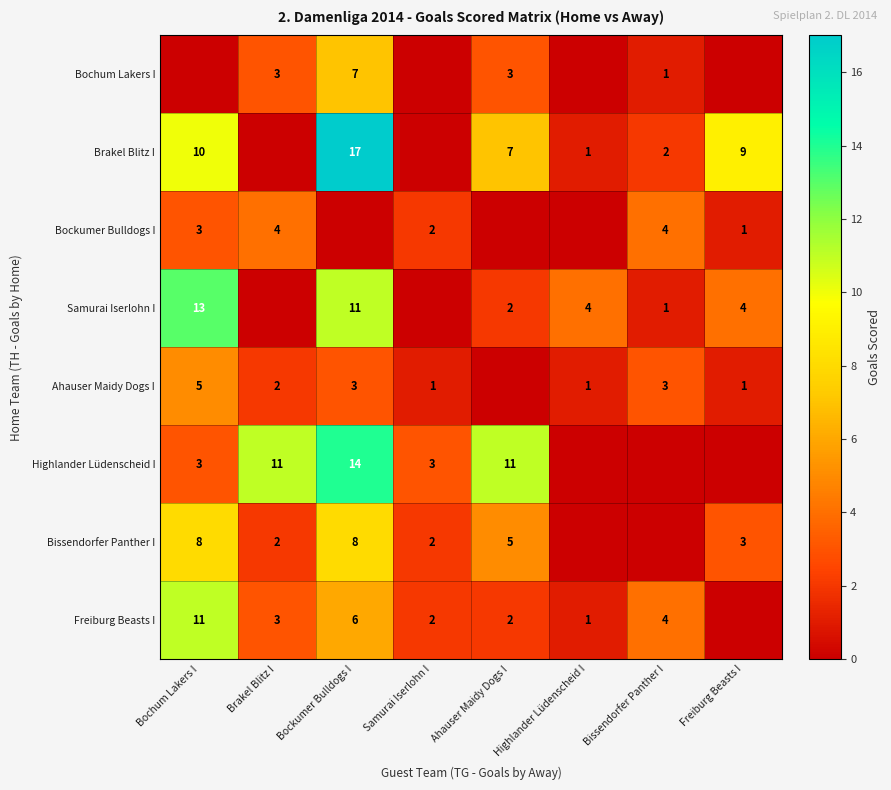

The Freiburg Beasts I series shows 2 at Samurai Iserlohn I. True or false?

True